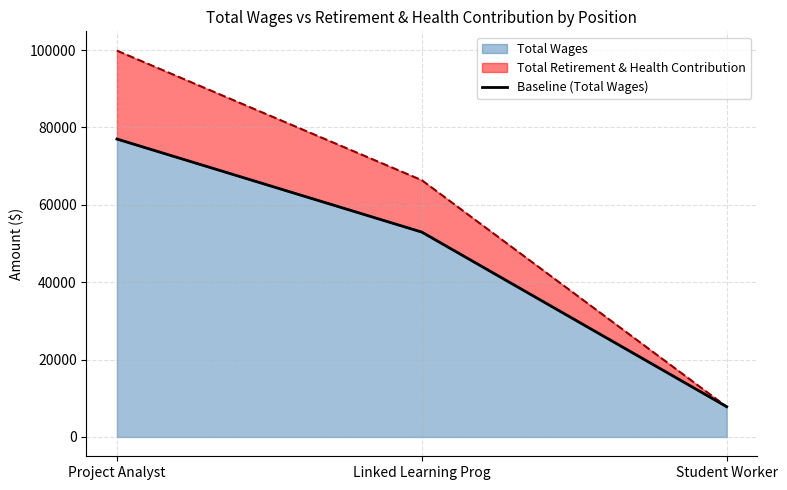

Is it true that the value at Student Worker is 7819?

True